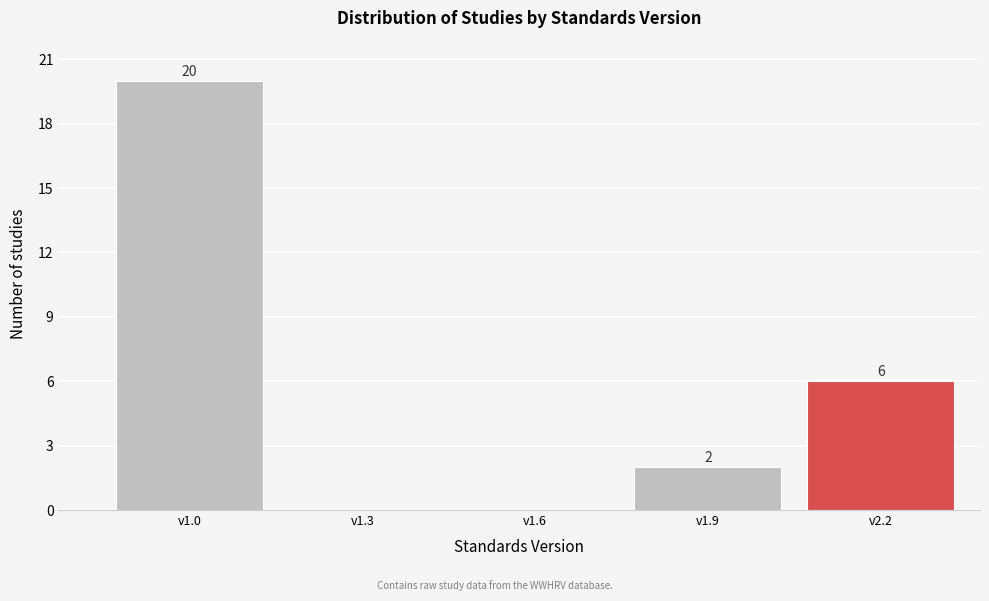

Reading left to right, what are all the values shown in this chart?

v1.0=20	v1.3=0	v1.6=0	v1.9=2	v2.2=6